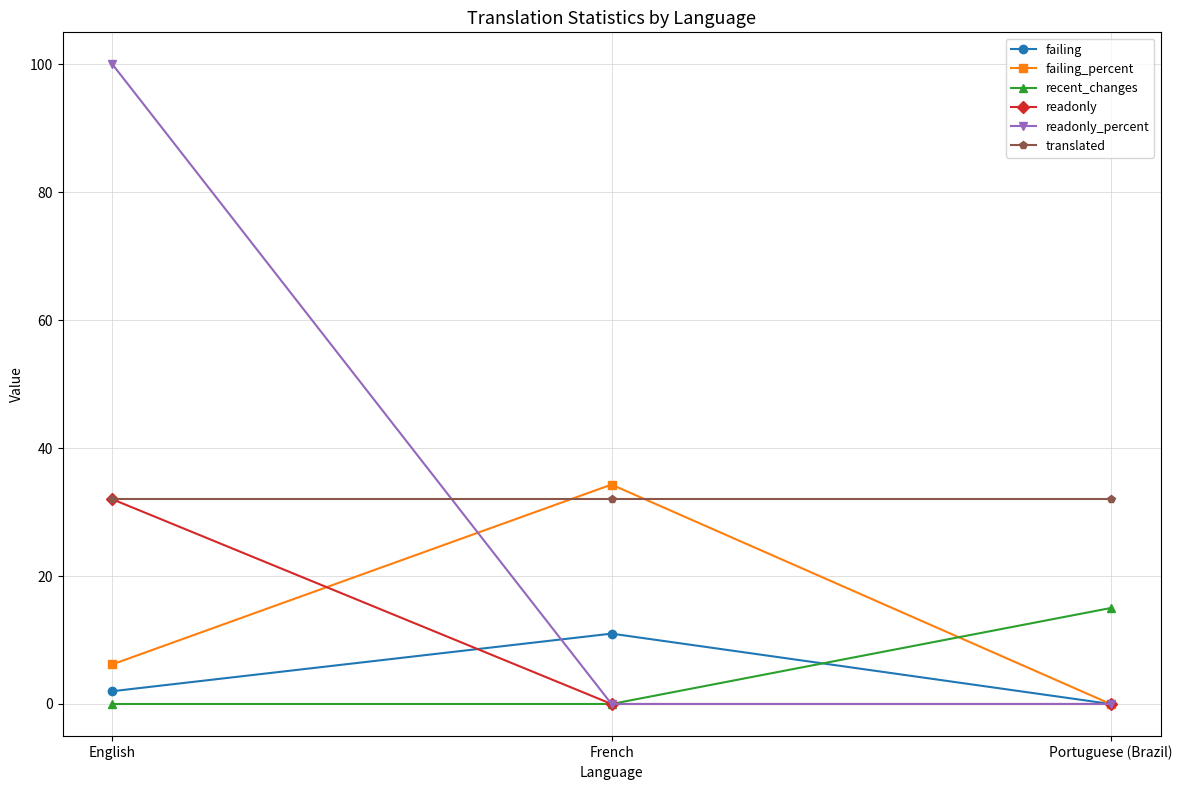

True or false: readonly_percent has a value of -34.7 at Portuguese (Brazil).

False